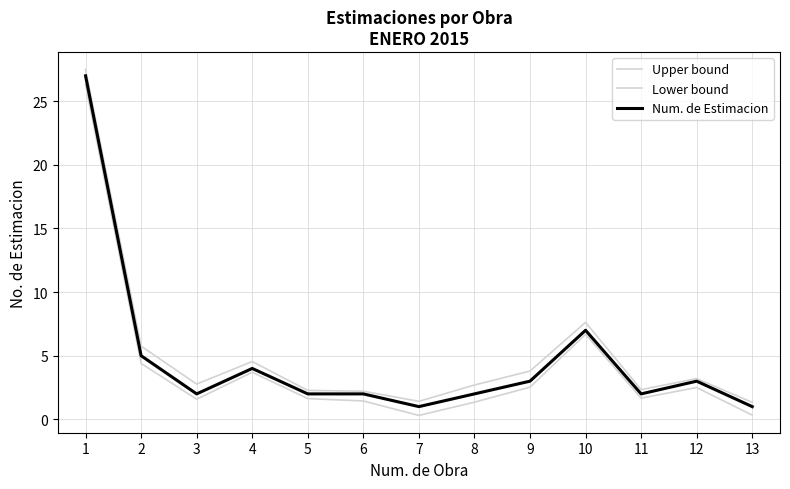

True or false: Lower bound and Upper bound cross at least once.

False